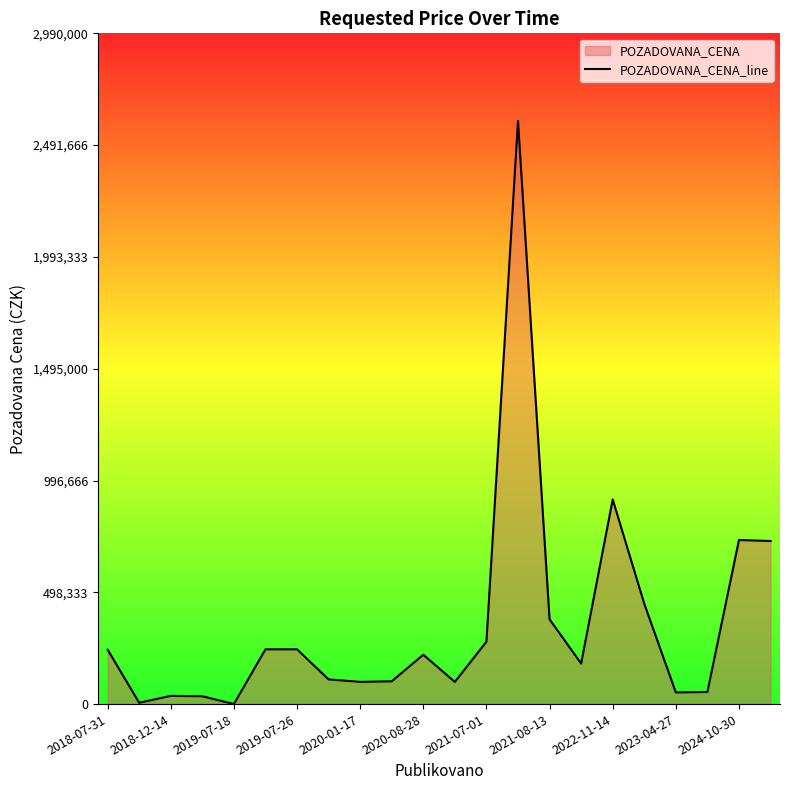

What is the average value?

354520